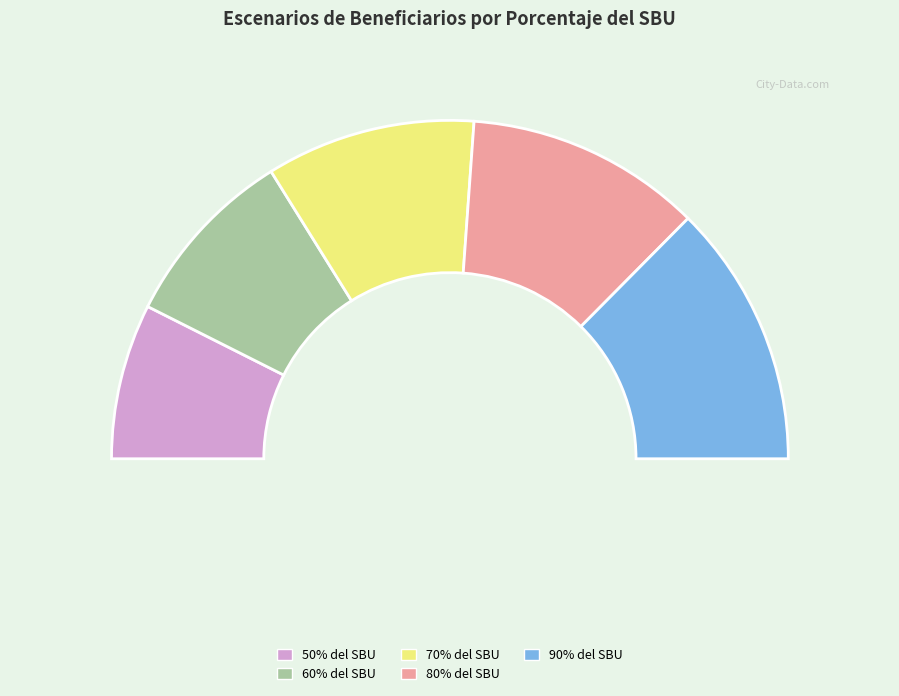

What is the total percentage of 60% del SBU and 70% del SBU?

37.4%